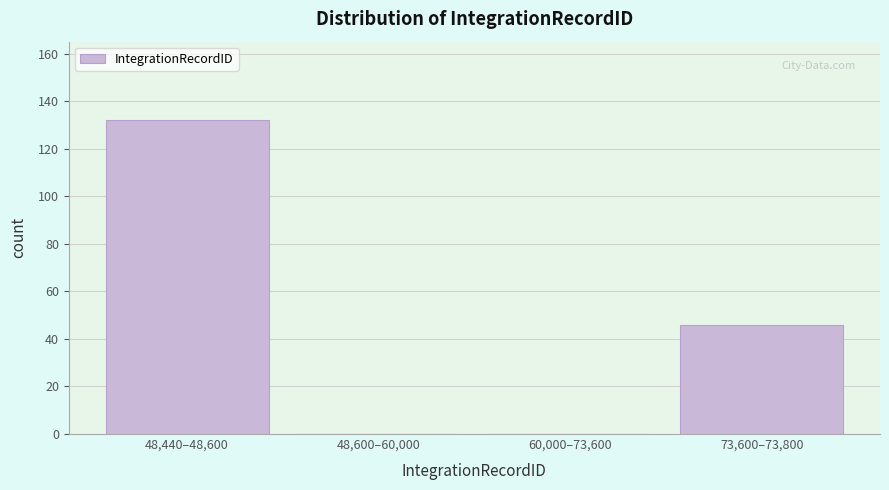

Reading left to right, list all the values displayed in this chart.

48,440–48,600=132	48,600–60,000=0	60,000–73,600=0	73,600–73,800=46